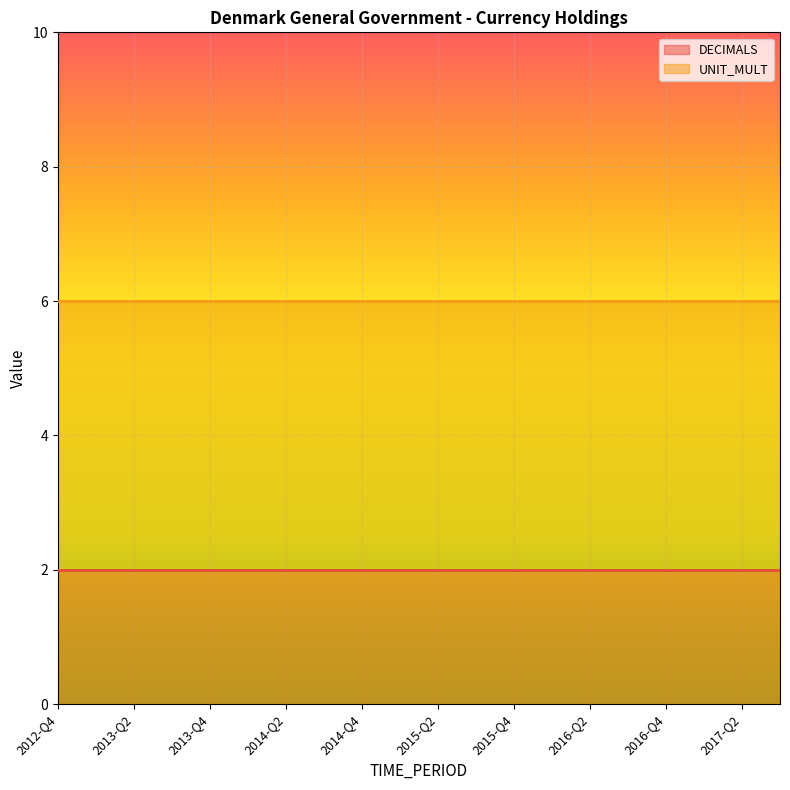

Reading left to right, transcribe all the data shown in this chart.

DECIMALS: 2012-Q4=2	2013-Q1=2	2013-Q2=2	2013-Q3=2	2013-Q4=2	2014-Q1=2	2014-Q2=2	2014-Q3=2	2014-Q4=2	2015-Q1=2	2015-Q2=2	2015-Q3=2	2015-Q4=2	2016-Q1=2	2016-Q2=2	2016-Q3=2	2016-Q4=2	2017-Q1=2	2017-Q2=2	2017-Q3=2
UNIT_MULT: 2012-Q4=6	2013-Q1=6	2013-Q2=6	2013-Q3=6	2013-Q4=6	2014-Q1=6	2014-Q2=6	2014-Q3=6	2014-Q4=6	2015-Q1=6	2015-Q2=6	2015-Q3=6	2015-Q4=6	2016-Q1=6	2016-Q2=6	2016-Q3=6	2016-Q4=6	2017-Q1=6	2017-Q2=6	2017-Q3=6